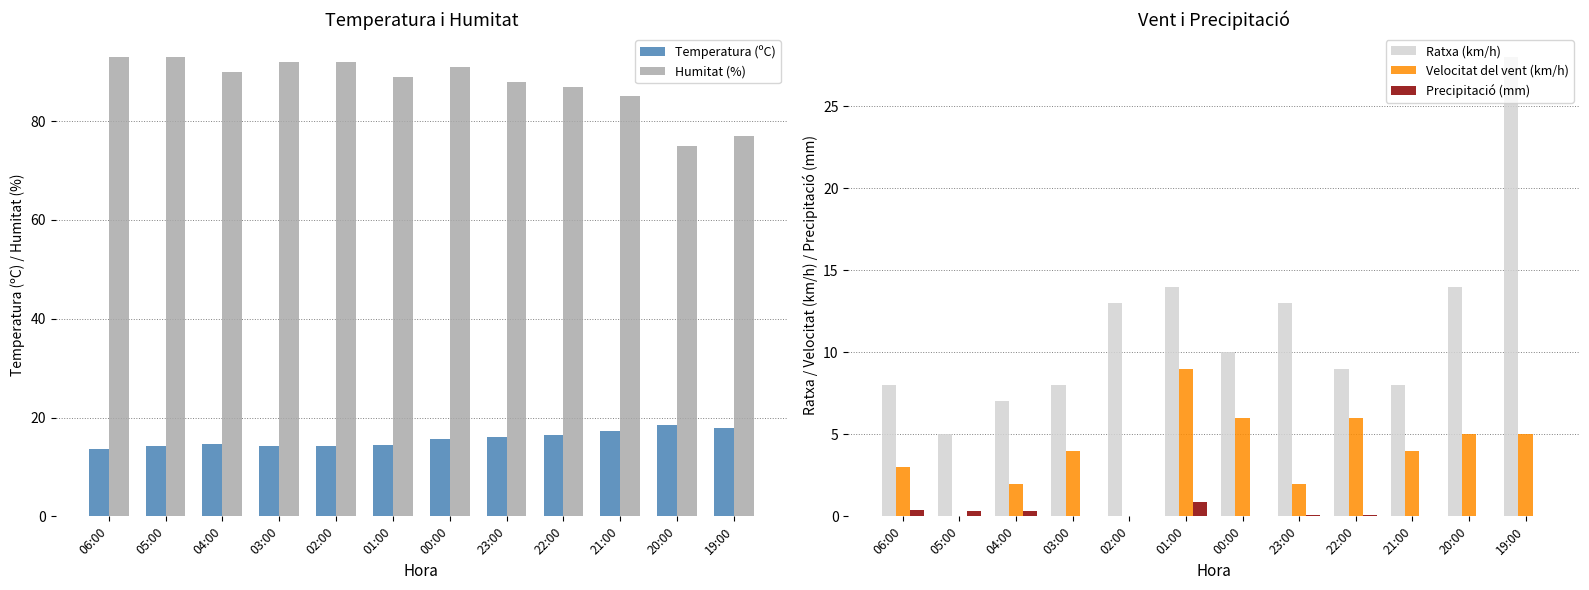

Which series has the widest spread of values?

Ratxa (km/h)